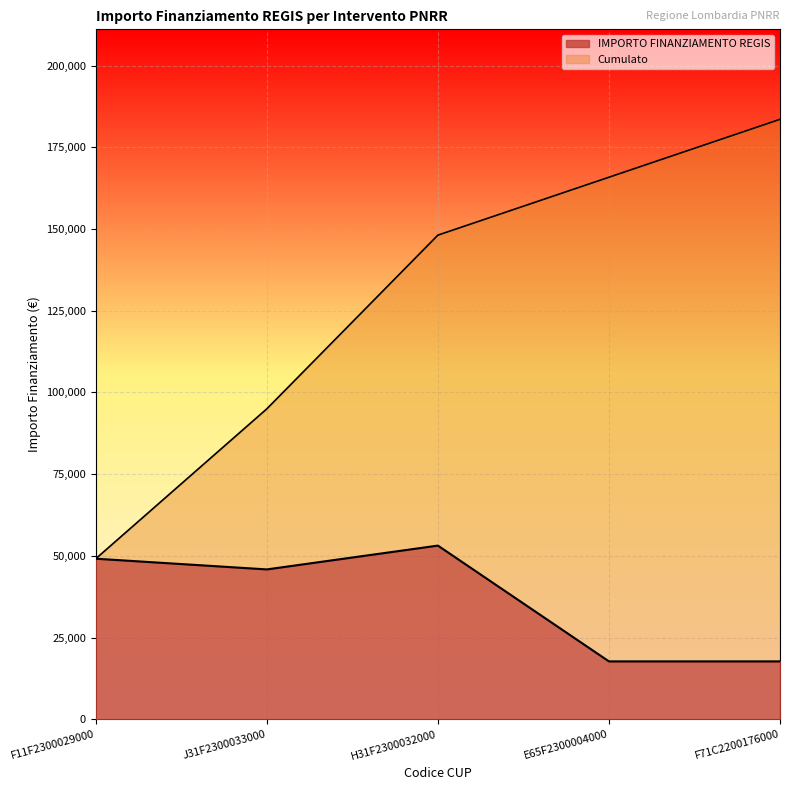

What is the minimum value for IMPORTO FINANZIAMENTO REGIS?

17712